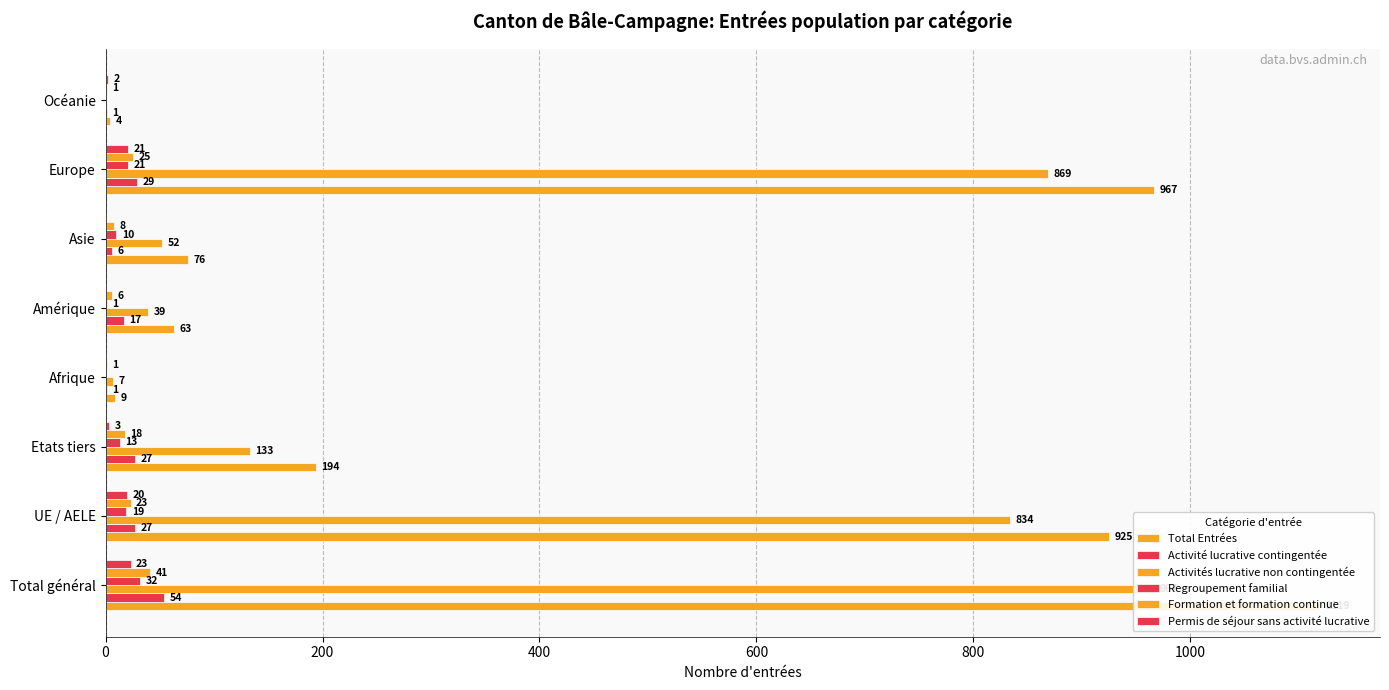

What value does the Activités lucrative non contingentée series have at Europe, to the nearest 100?

900